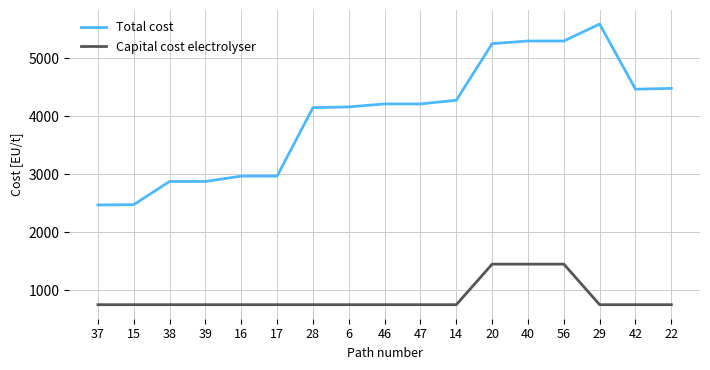

Rank the series at 17 from highest to lowest value.

Total cost, Capital cost electrolyser